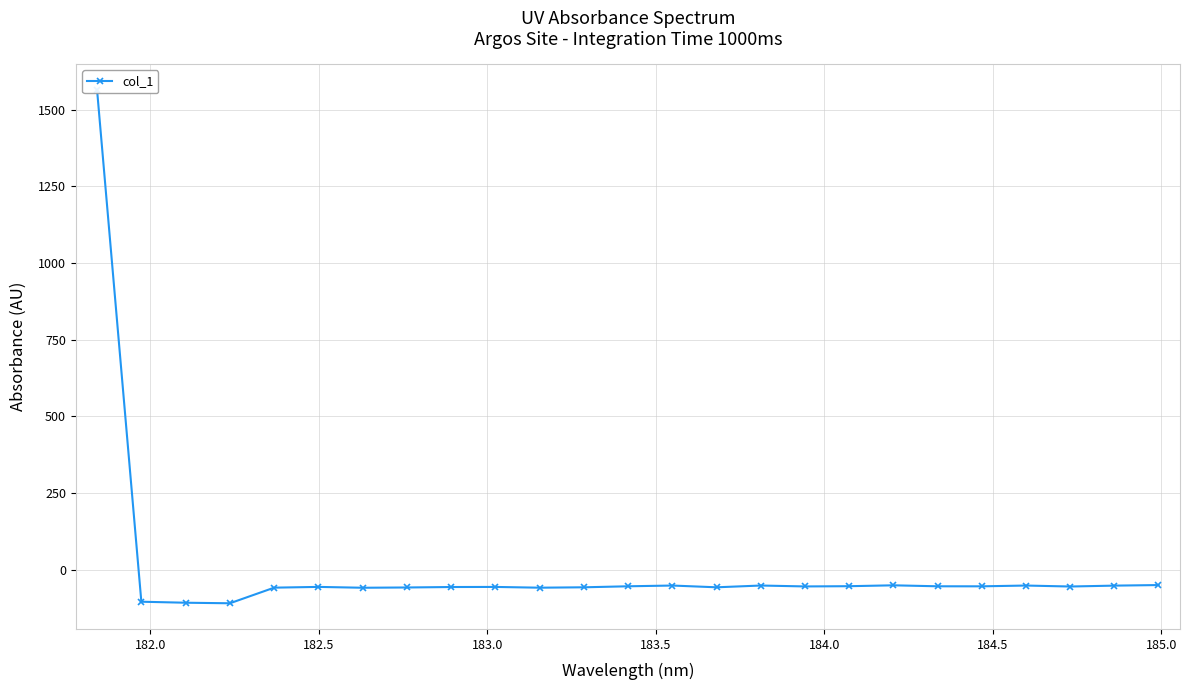

Is this an area chart (filled region under the line)?

No